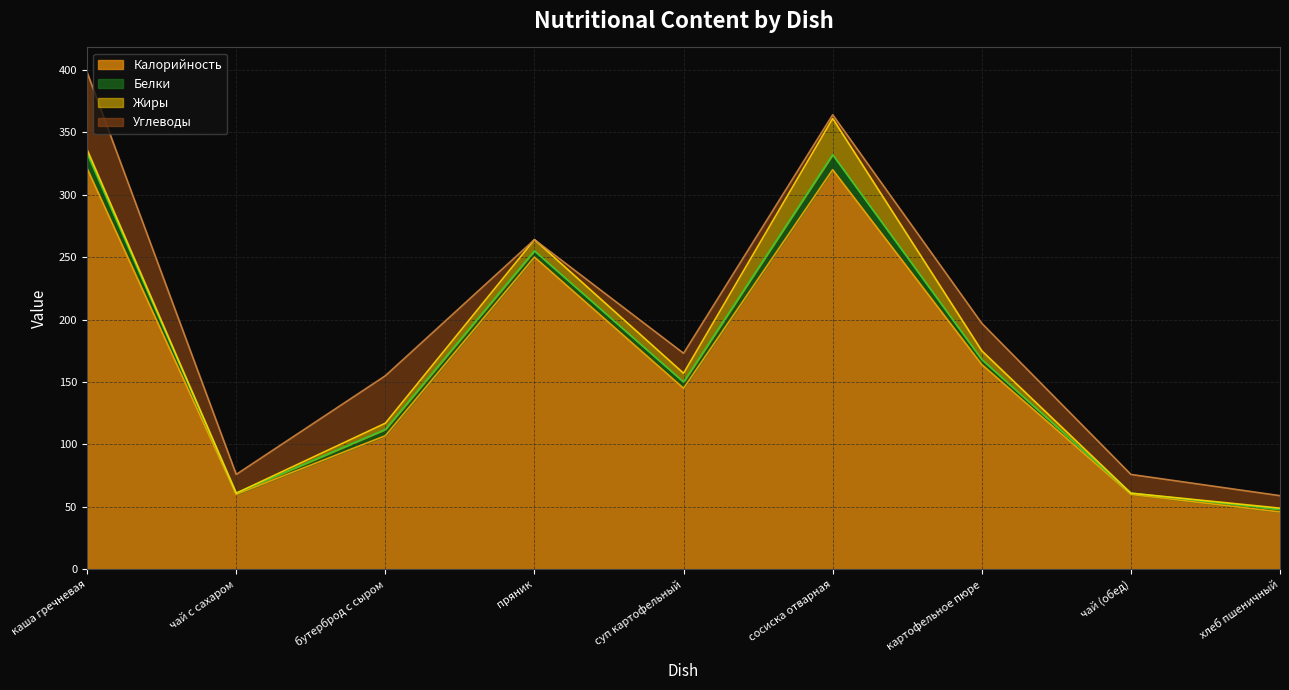

What position from the left is суп картофельный?

5